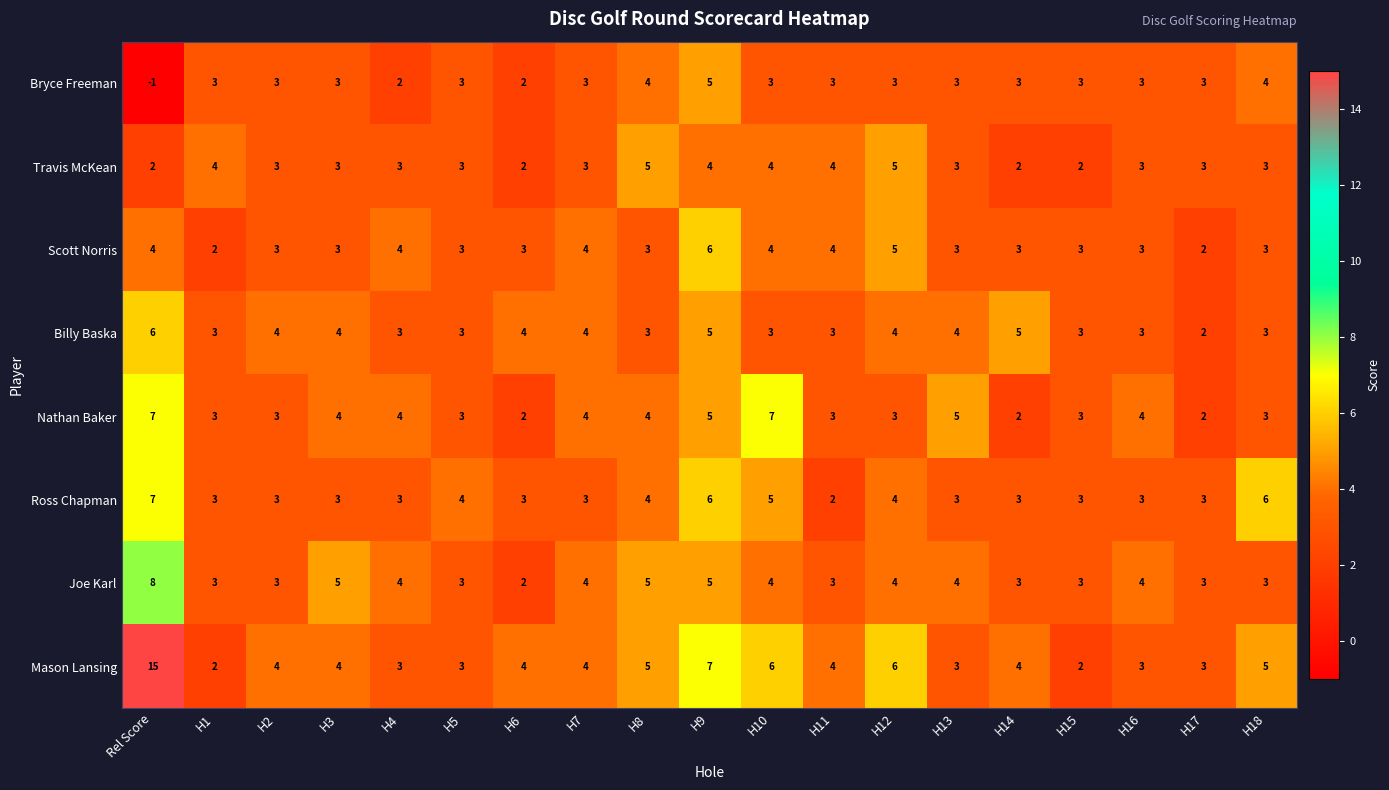

Where does the Ross Chapman series first go above 3?

Rel Score